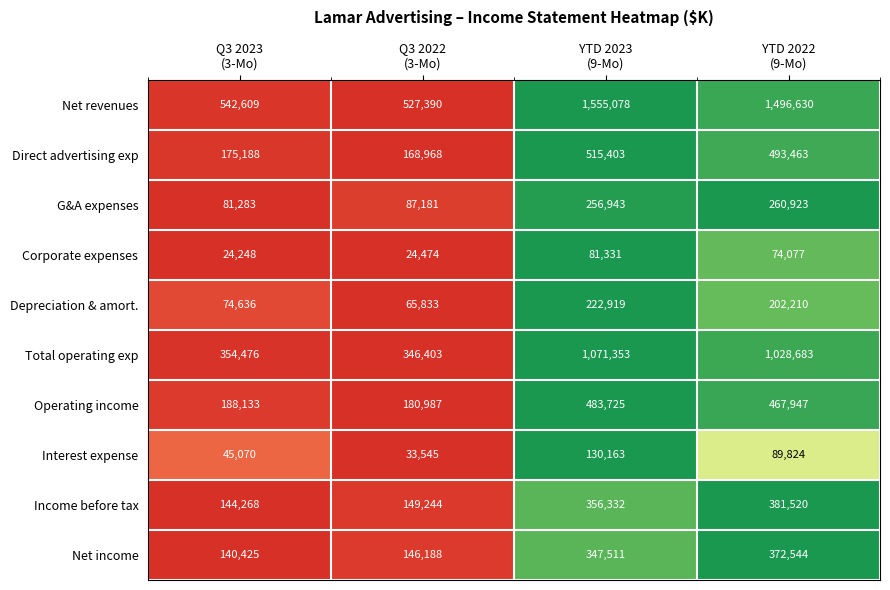

List the series in order of their peak value, lowest first.

Corporate expenses, Interest expense, Depreciation & amort., G&A expenses, Net income, Income before tax, Operating income, Direct advertising exp, Total operating exp, Net revenues